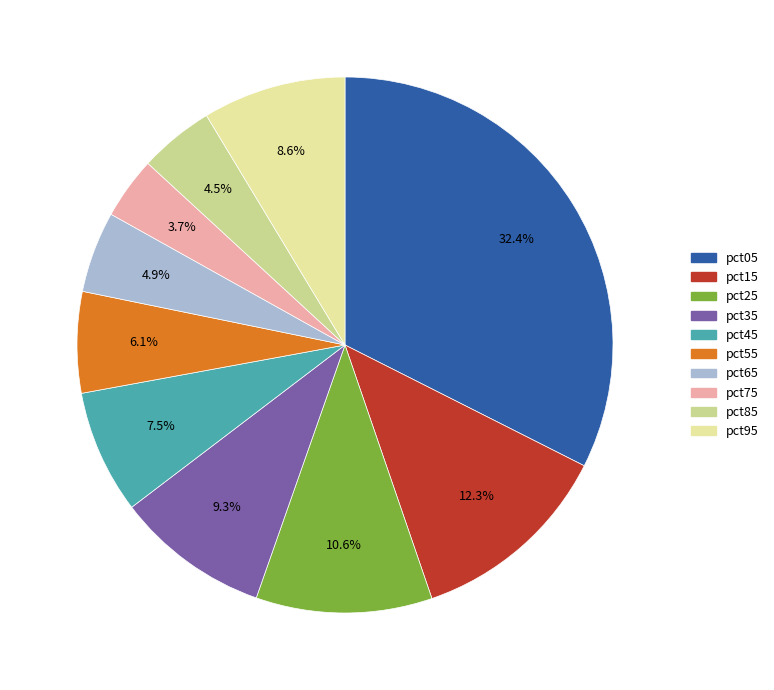

How many slices are in this pie chart?

10